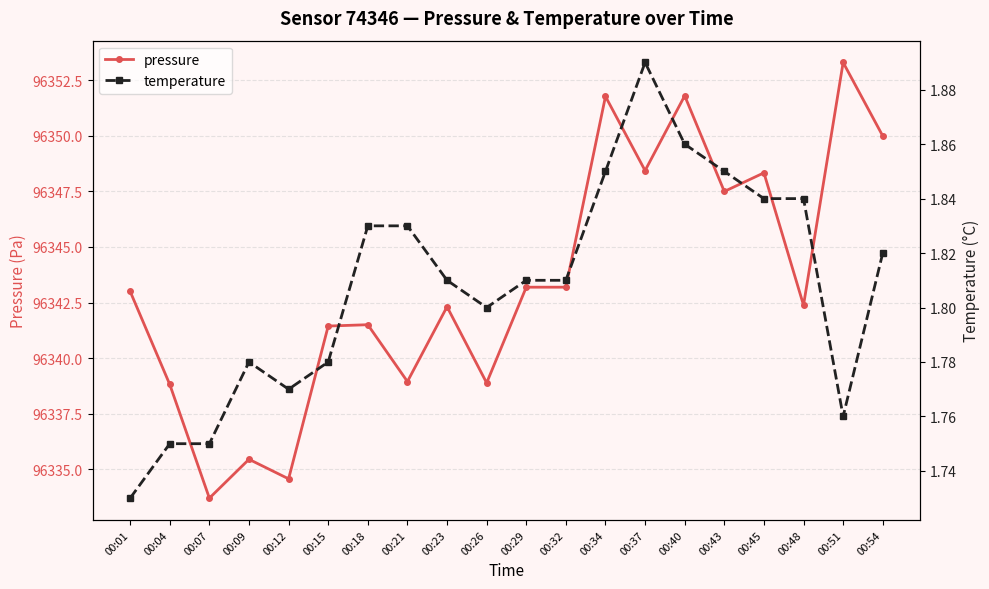

List the series in order of their peak value, lowest first.

temperature, pressure